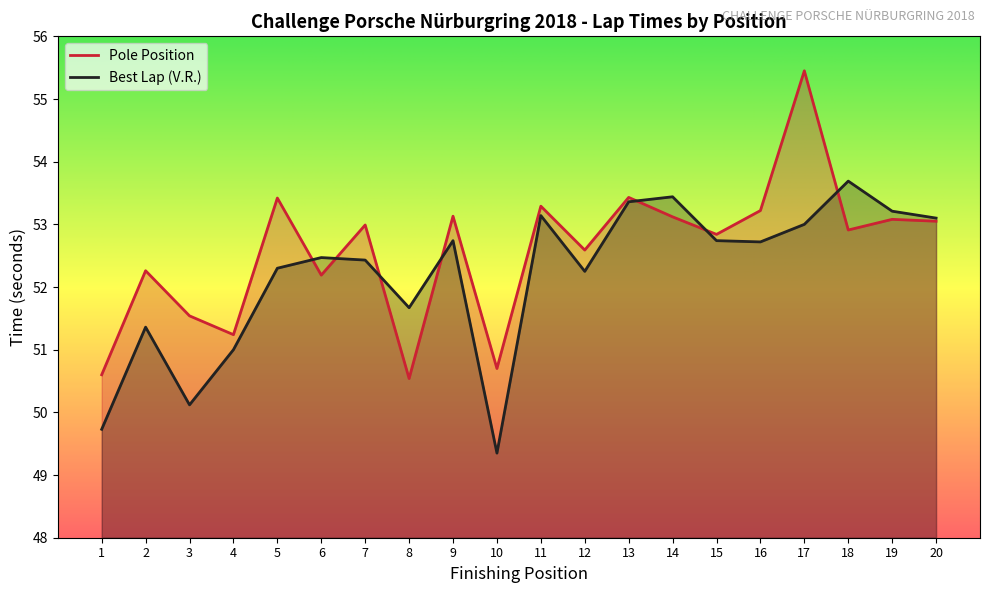

Between which two adjacent categories do Best Lap (V.R.) and Pole Position first intersect?

5 and 6